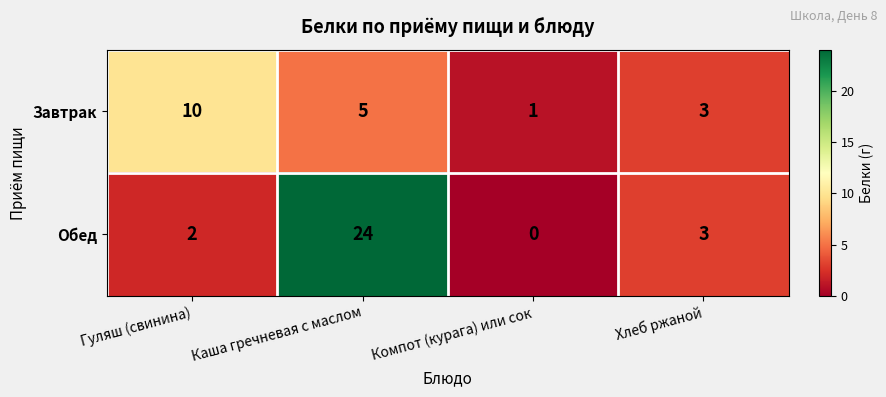

At which category is the sum across all series the highest?

Каша гречневая с маслом